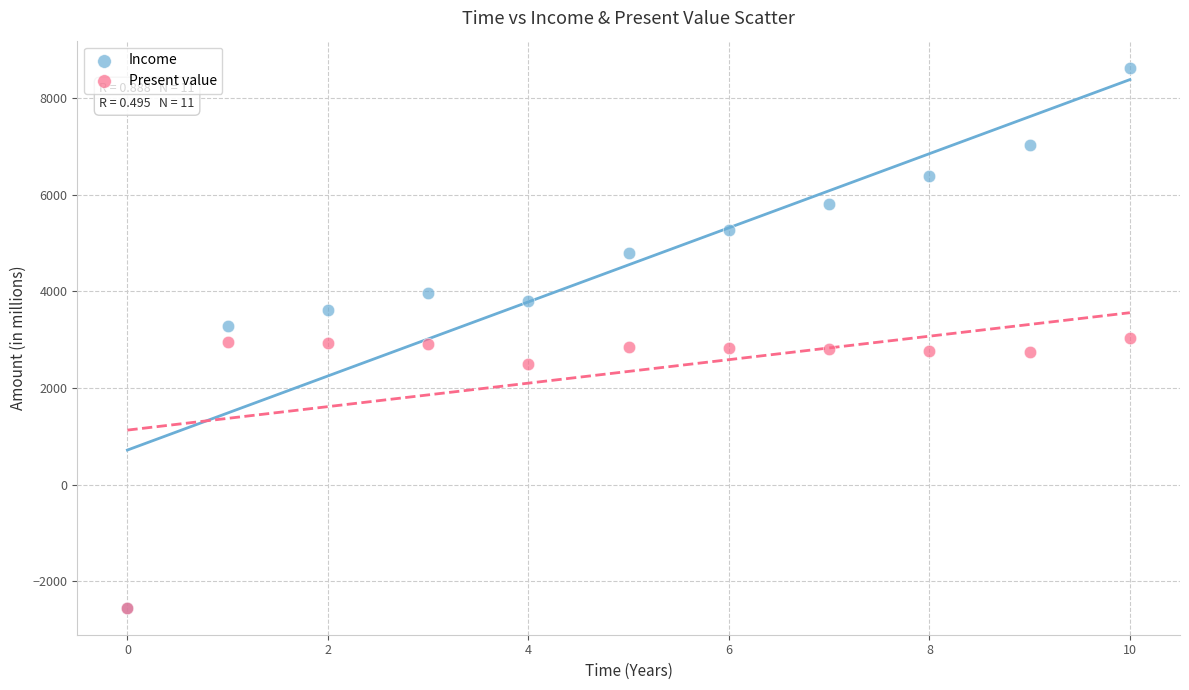

In the Present value series, what Y value is closest to 244?

2499.5